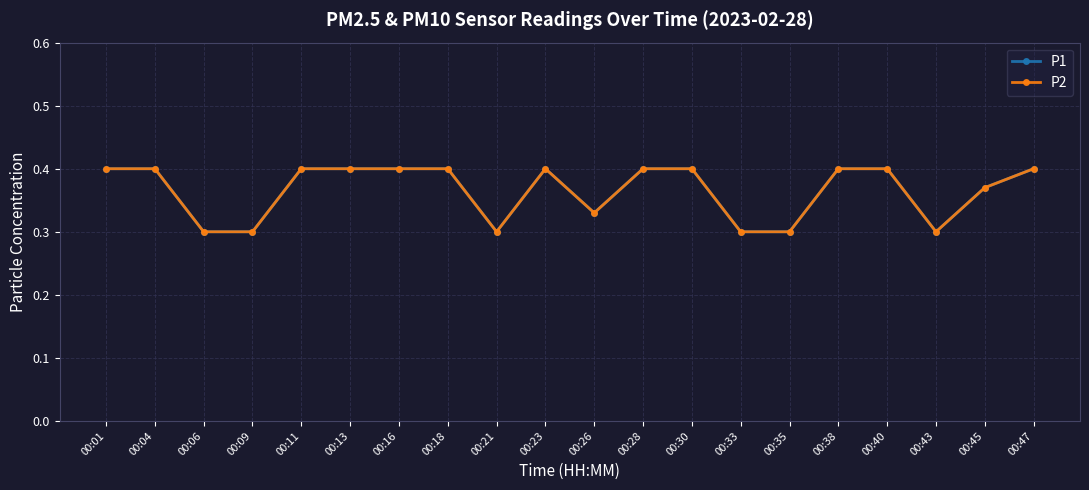

What is the lowest value of the P2 series?

0.3